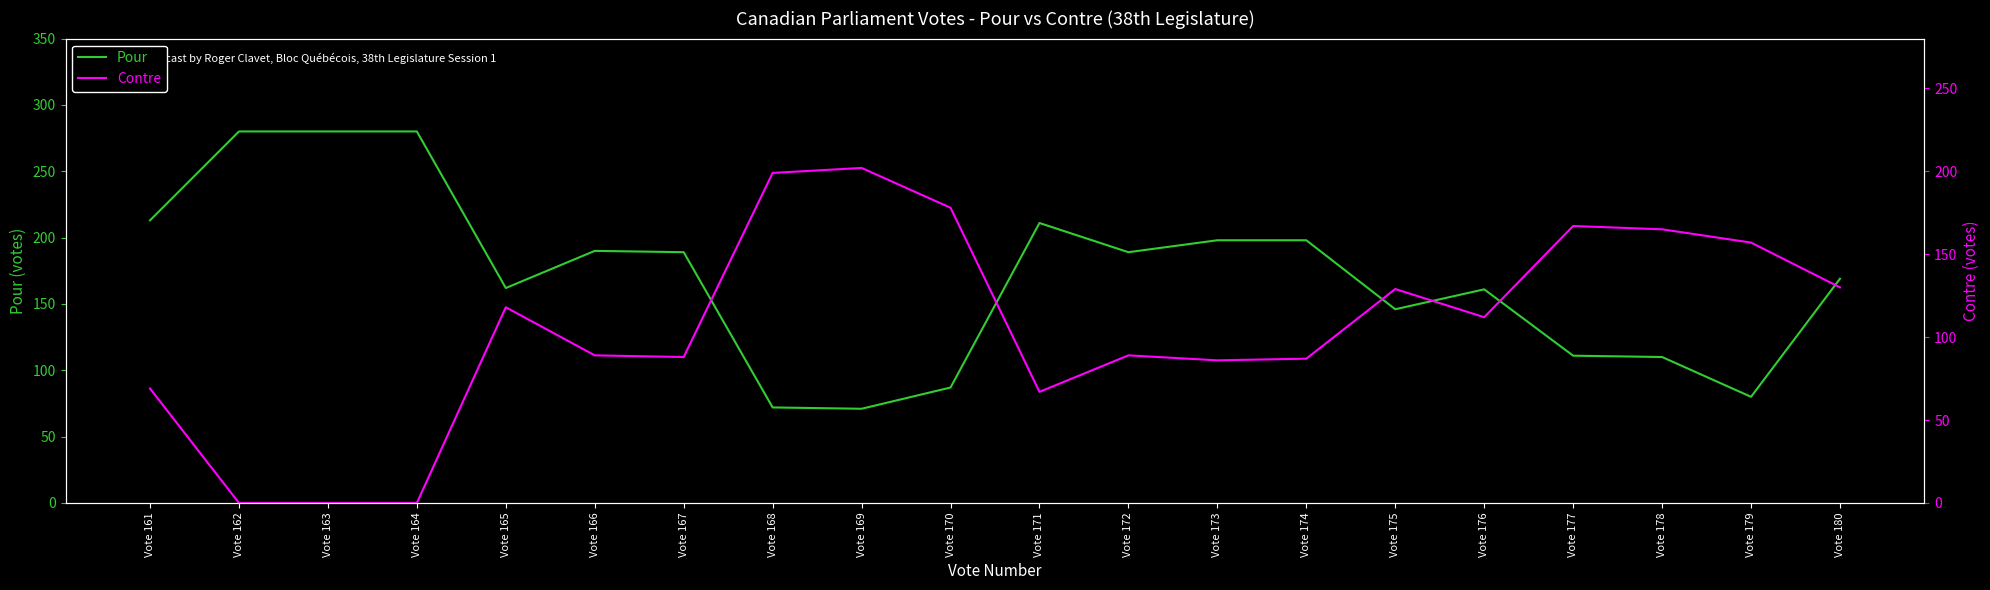

At which label is Contre closest to 101?

Vote 176